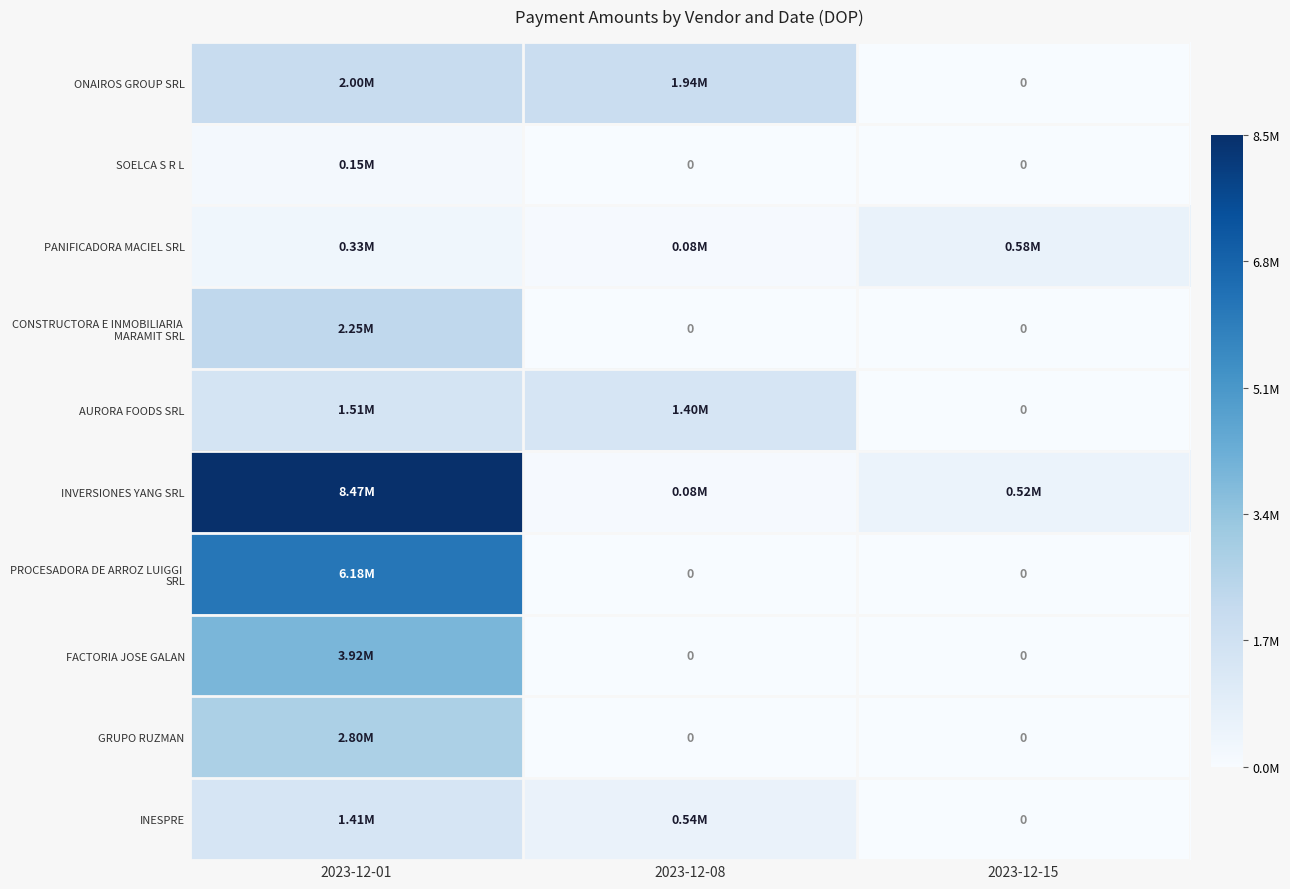

Is the value of INESPRE at 2023-12-08 greater than the value of PROCESADORA DE ARROZ LUIGGI SRL at 2023-12-01?

No